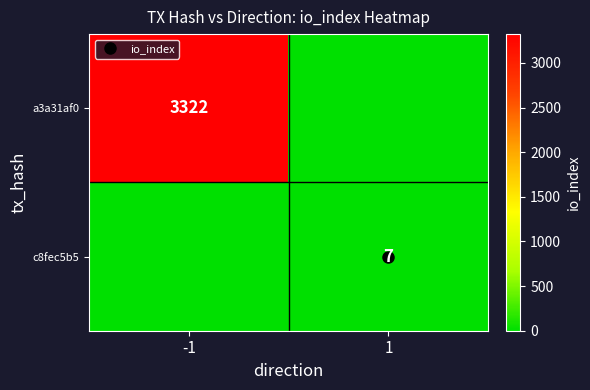

At 1, list the series in order from smallest to largest.

a3a31af0, c8fec5b5